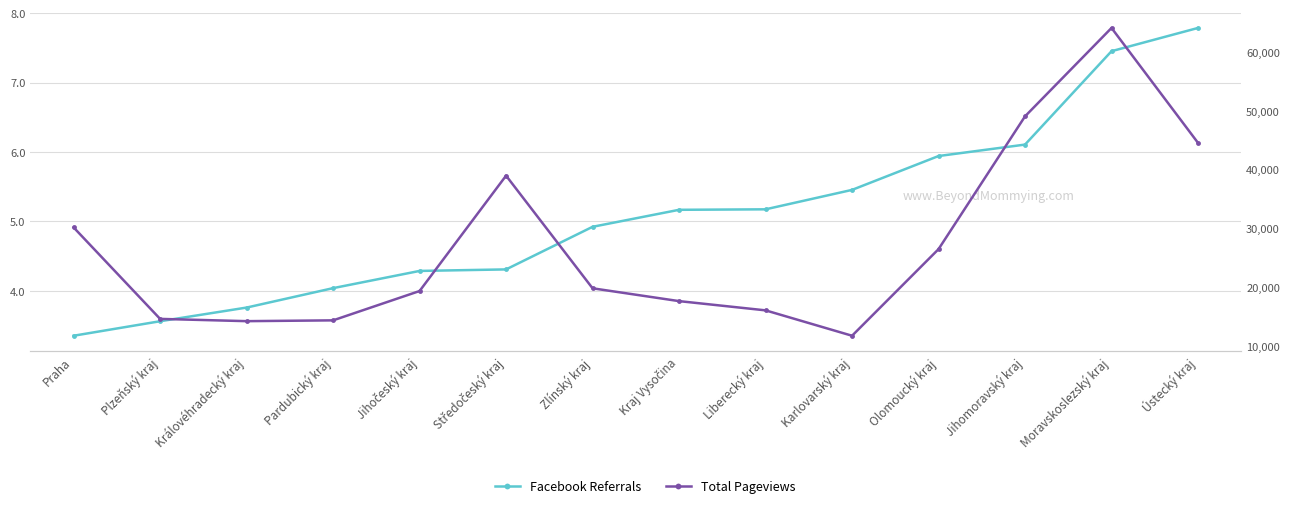

How many values in the Facebook Referrals series are below 5?

7